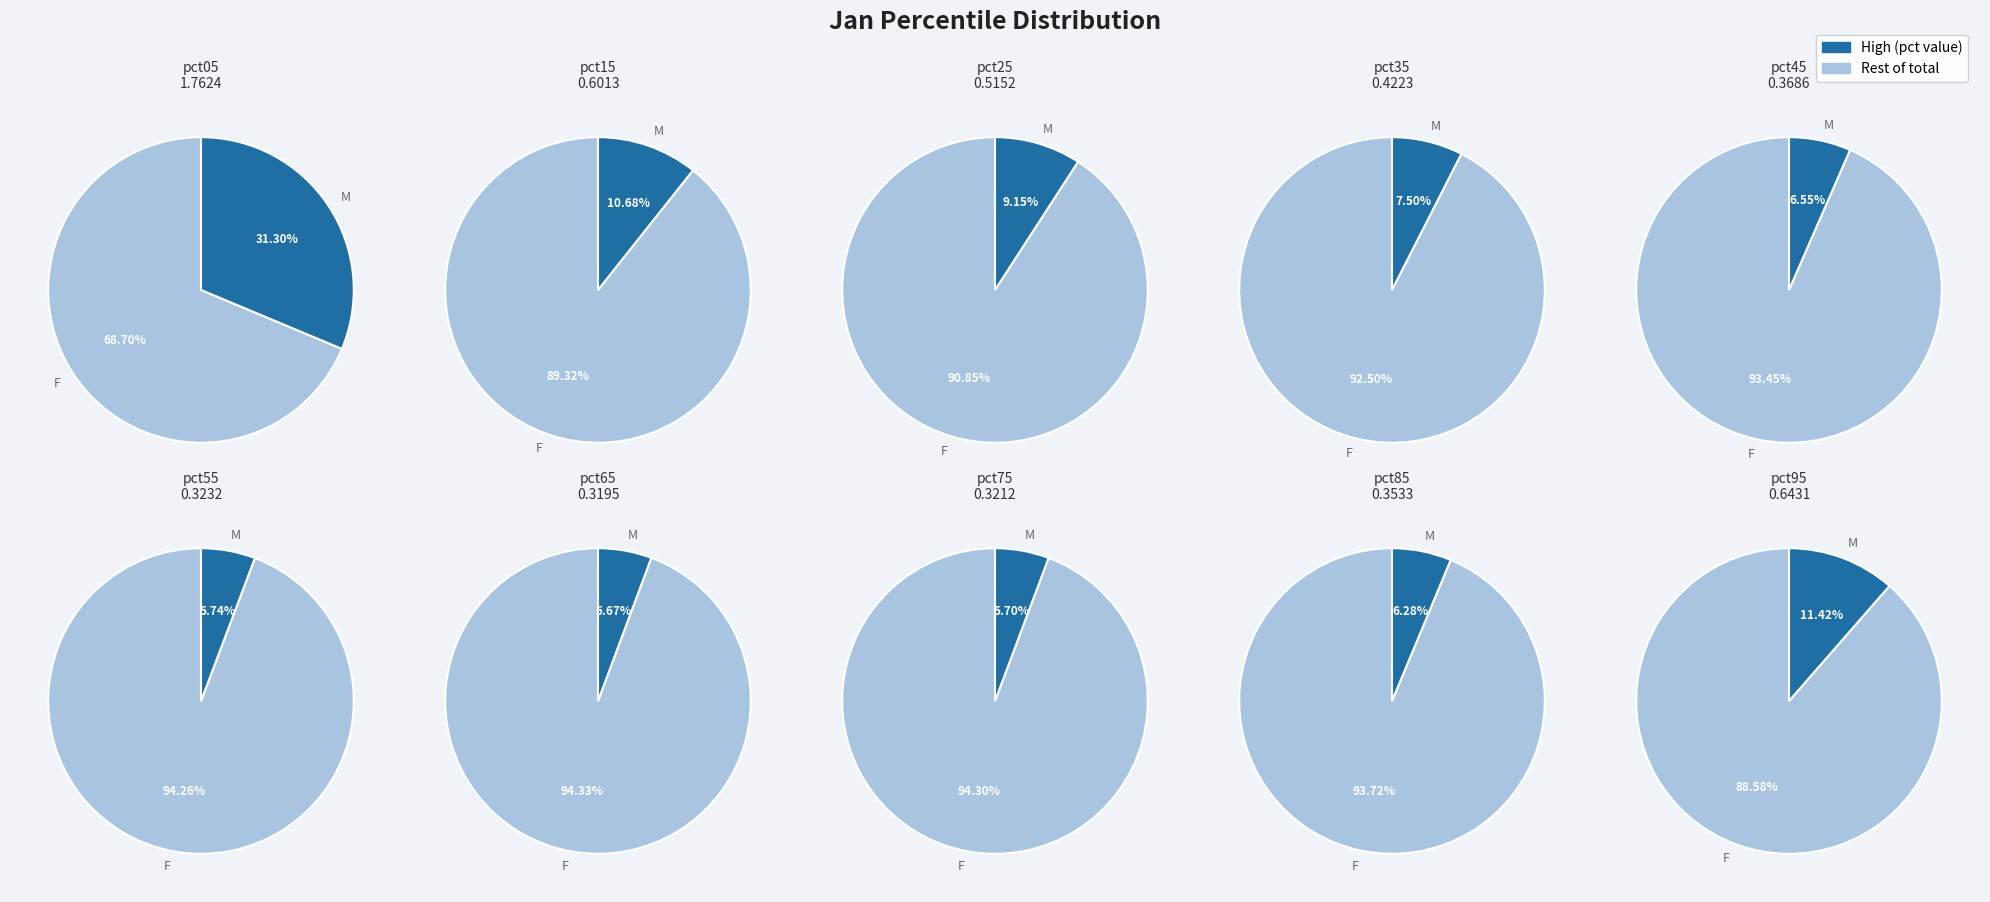

To the nearest percent, what percentage of the pie is pct95?

11%